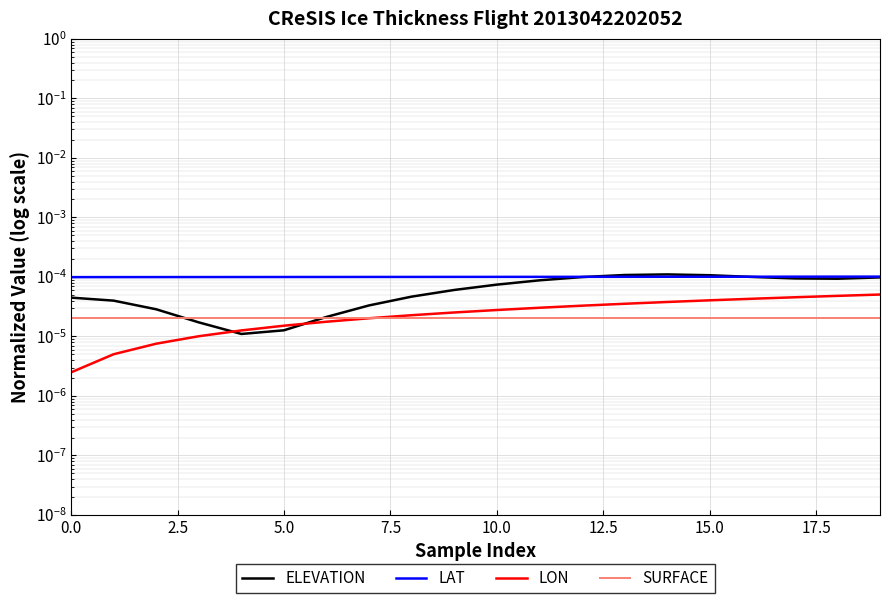

At how many categories does at least one series exceed 0?

20